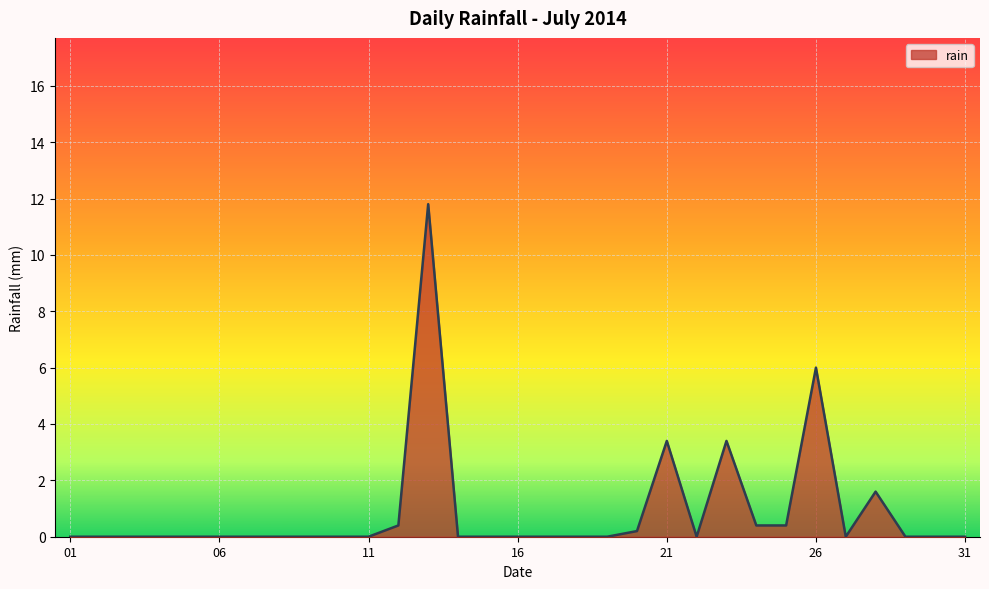

Reading left to right, extract all data points from this chart.

0.0	0.0	0.0	0.0	0.0	0.0	0.0	0.0	0.0	0.0	0.0	0.4	11.8	0.0	0.0	0.0	0.0	0.0	0.0	0.2	3.4	0.0	3.4	0.4	0.4	6.0	0.0	1.6	0.0	0.0	0.0